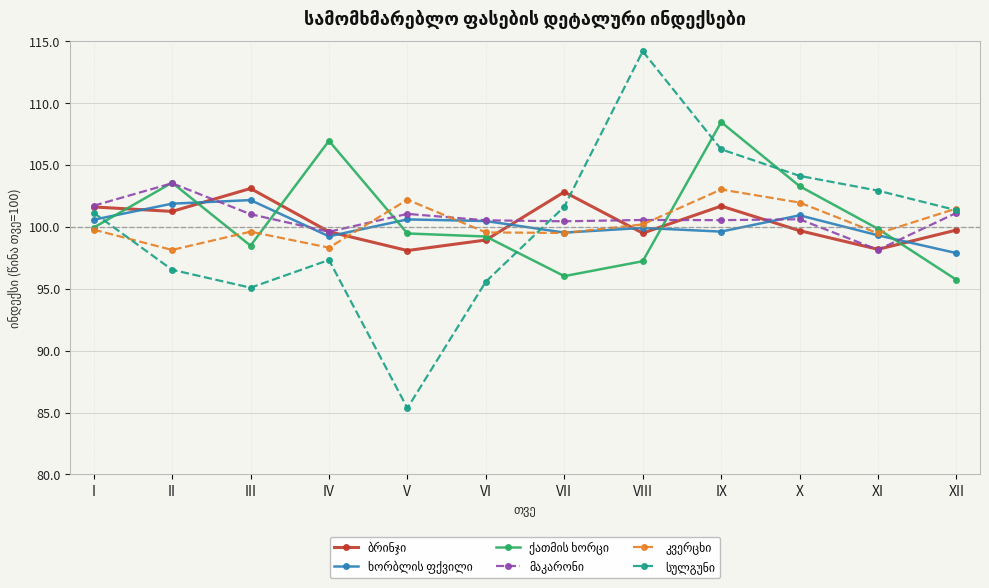

Which category has the lowest value across all series?

V